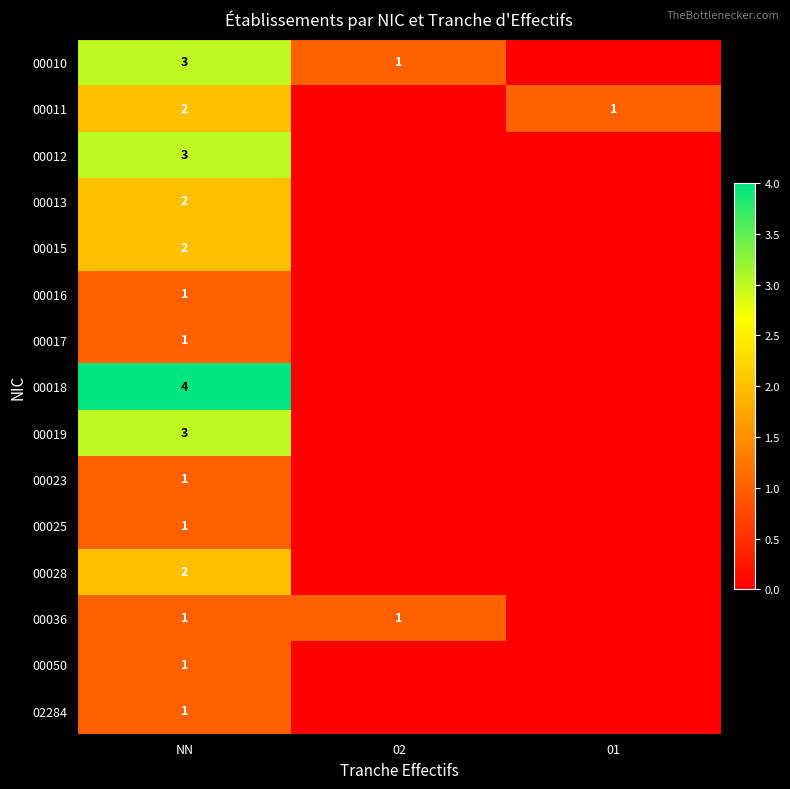

What is the total value across all series at NN?

28